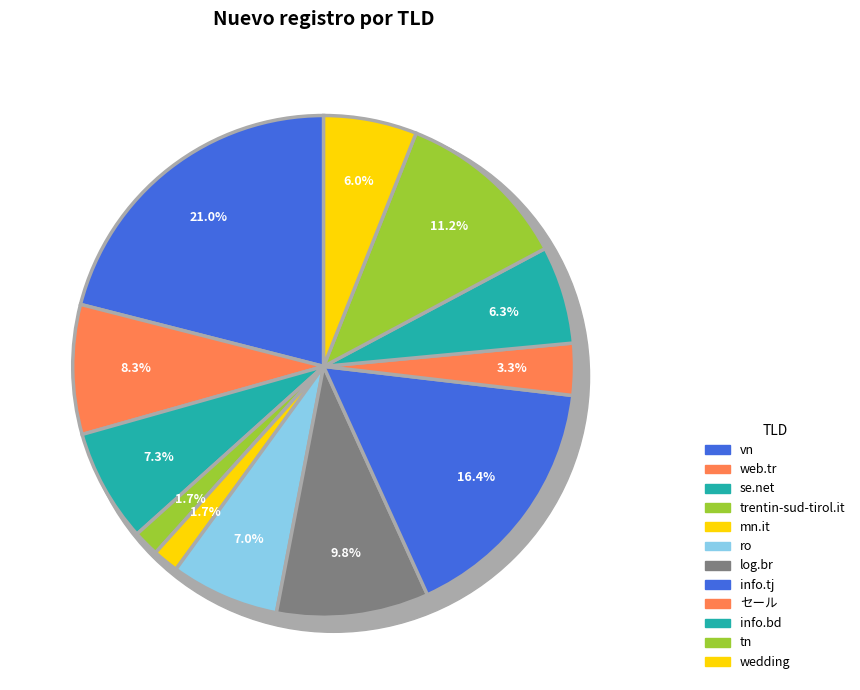

How many segments does this pie chart have?

12